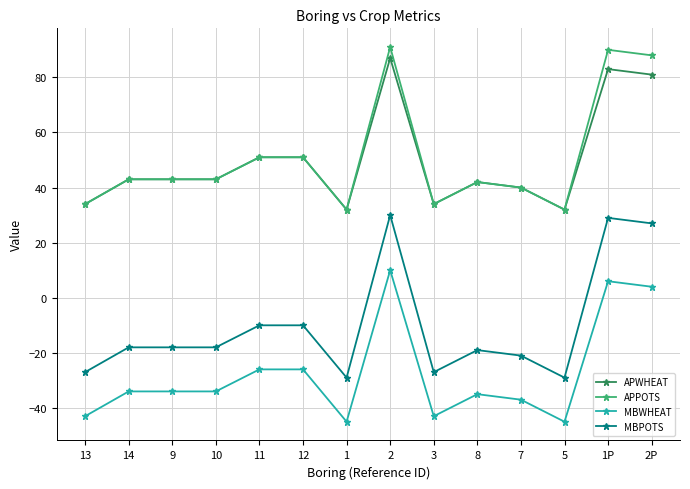

What is the label of the 11th point from the left?

7